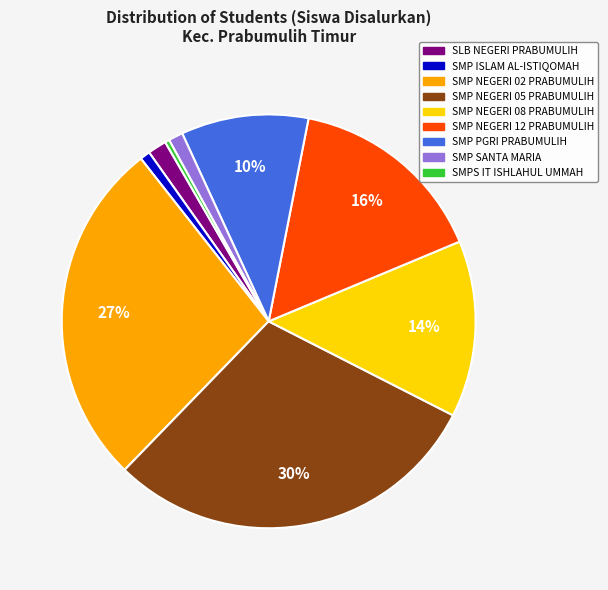

Is there a majority slice in this chart?

No